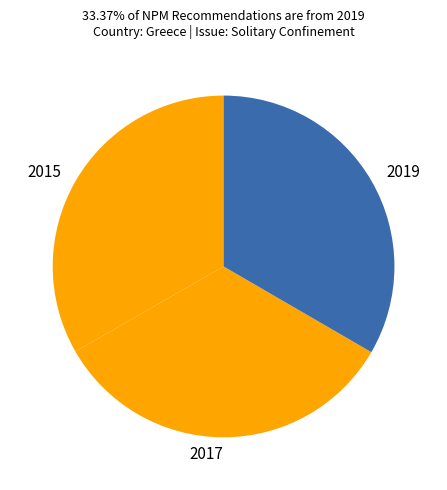

Does 2019 account for over 50% of the chart?

No